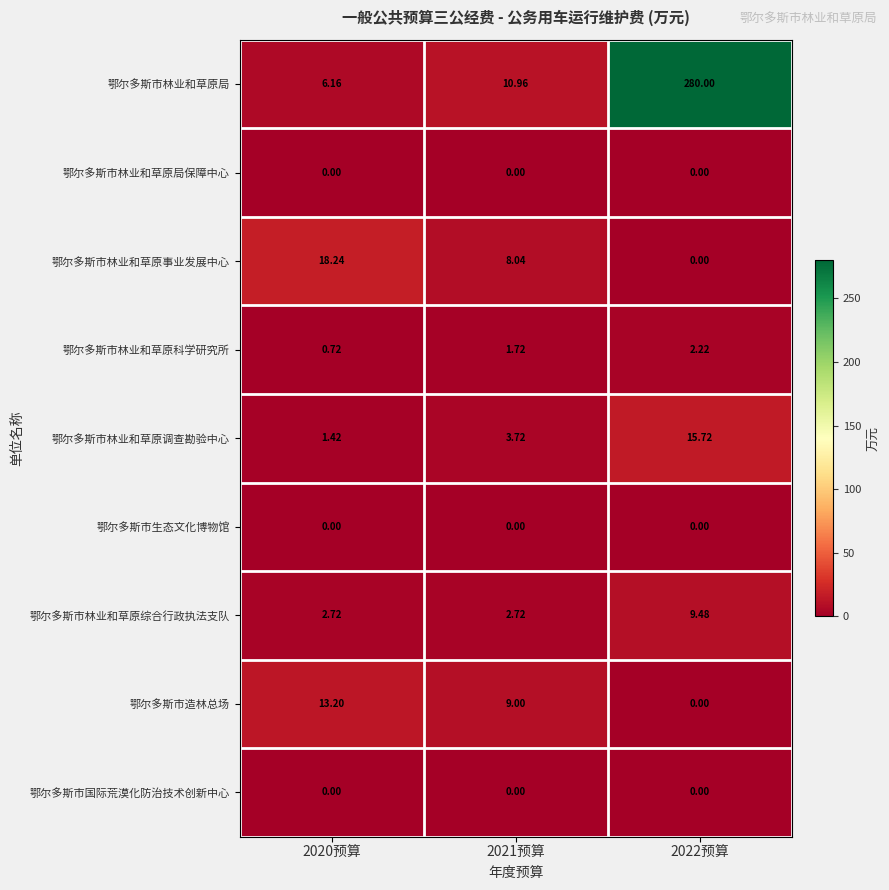

Which series has the largest total across all categories?

鄂尔多斯市林业和草原局